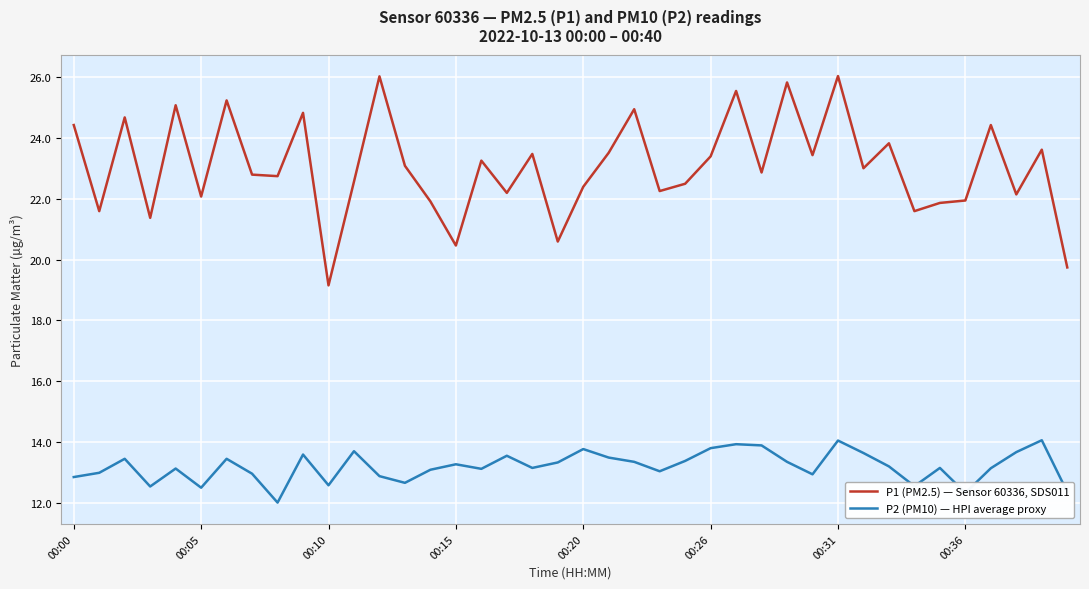

List the series in order of their peak value, lowest first.

P2 (PM10) — HPI average proxy, P1 (PM2.5) — Sensor 60336, SDS011